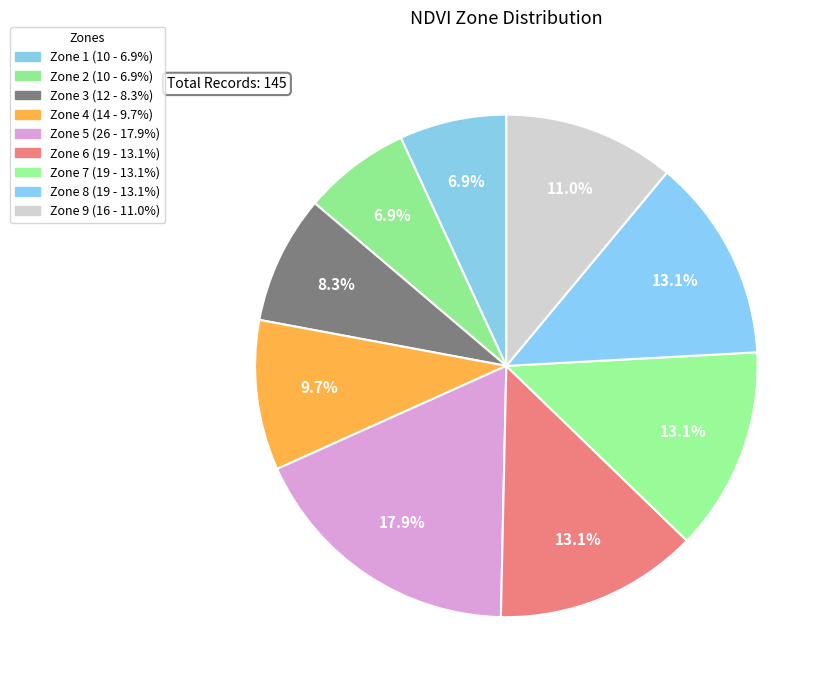

What percentage is NOT represented by Zone 4?

90.3%